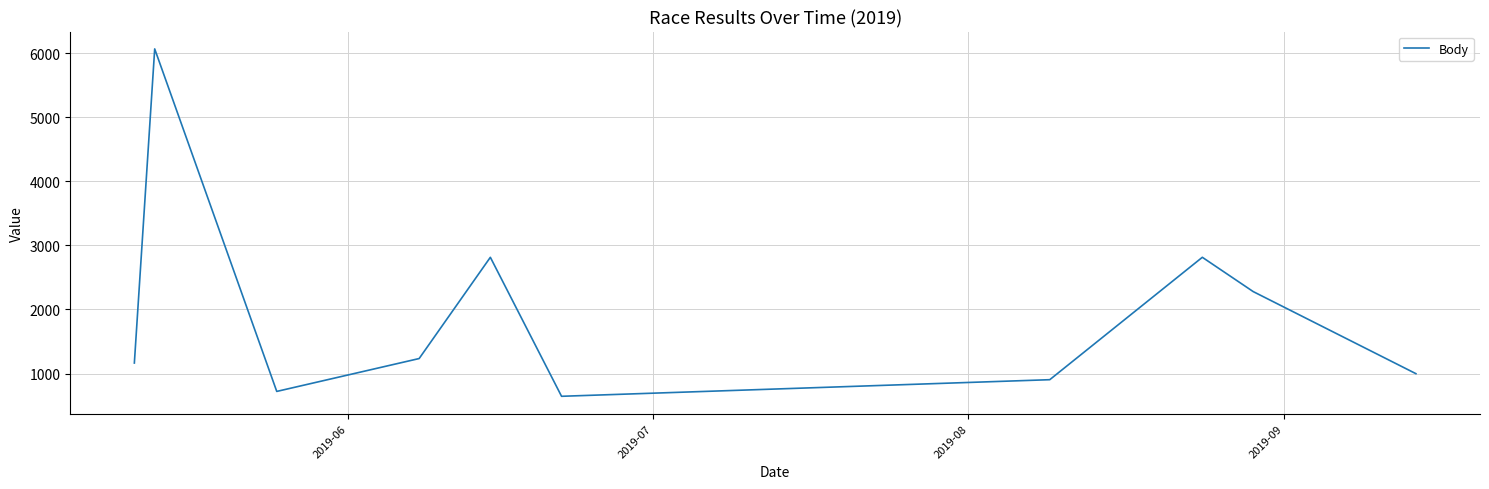

What is the smallest value displayed?

645